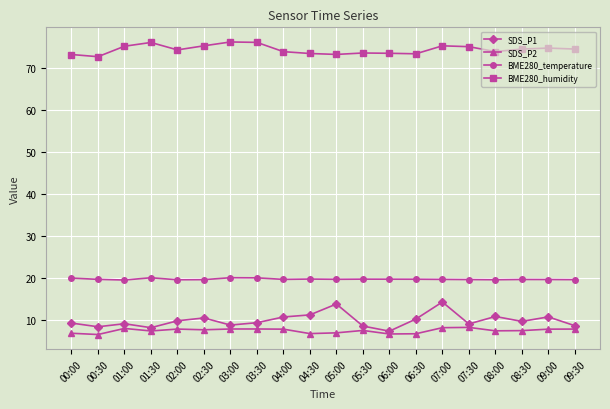

At how many categories does at least one series exceed 22?

20